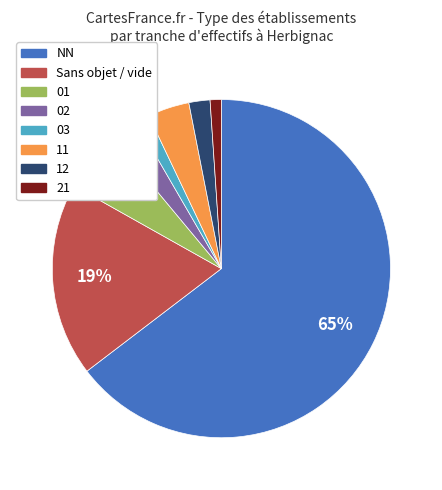

Is there a majority slice in this chart?

Yes